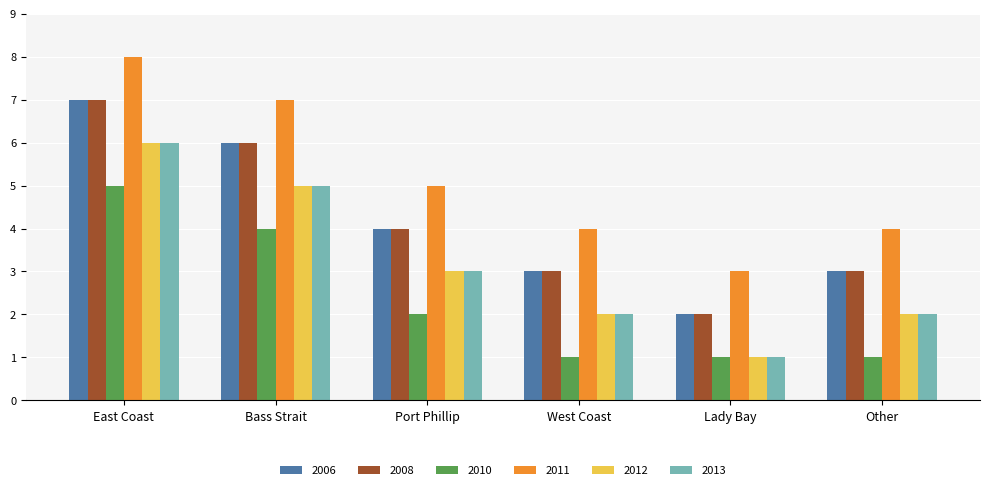

What is the smallest value displayed?

1